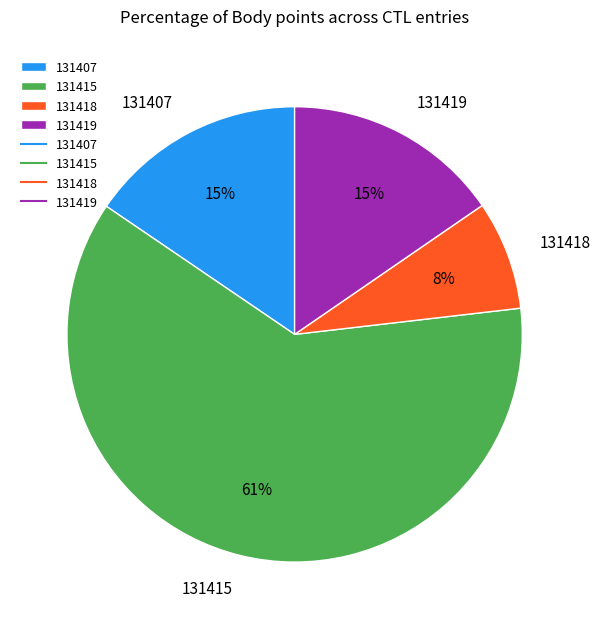

What percentage is the 131419 slice, to the nearest percent?

15%